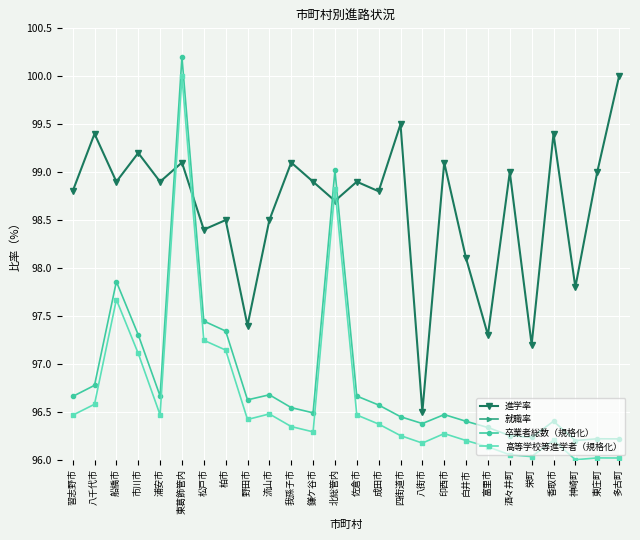

How many lines are shown in the chart?

4